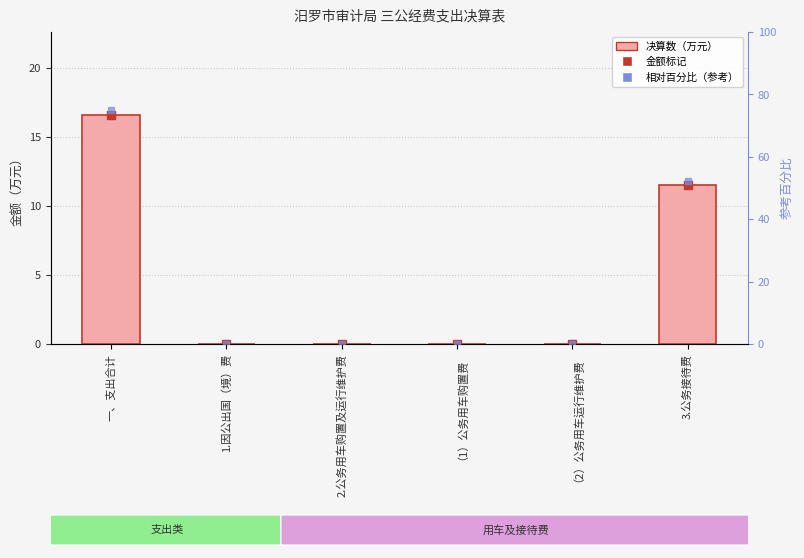

The chart shows a value of 7.5 at 2.公务用车购置及运行维护费. True or false?

False